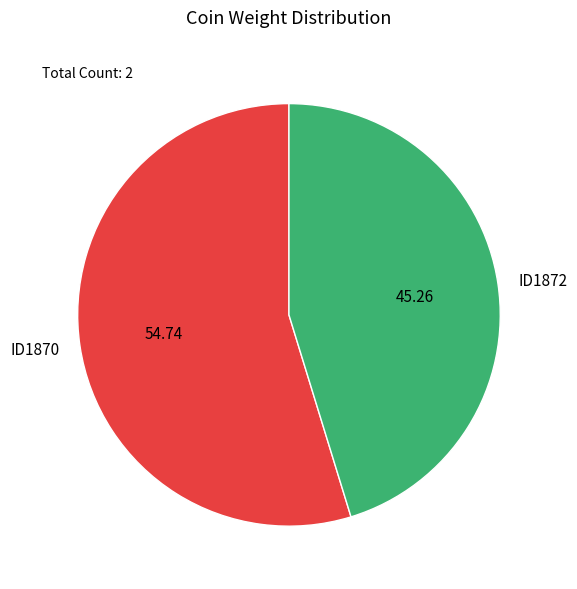

Does ID1872 account for over 50% of the chart?

No